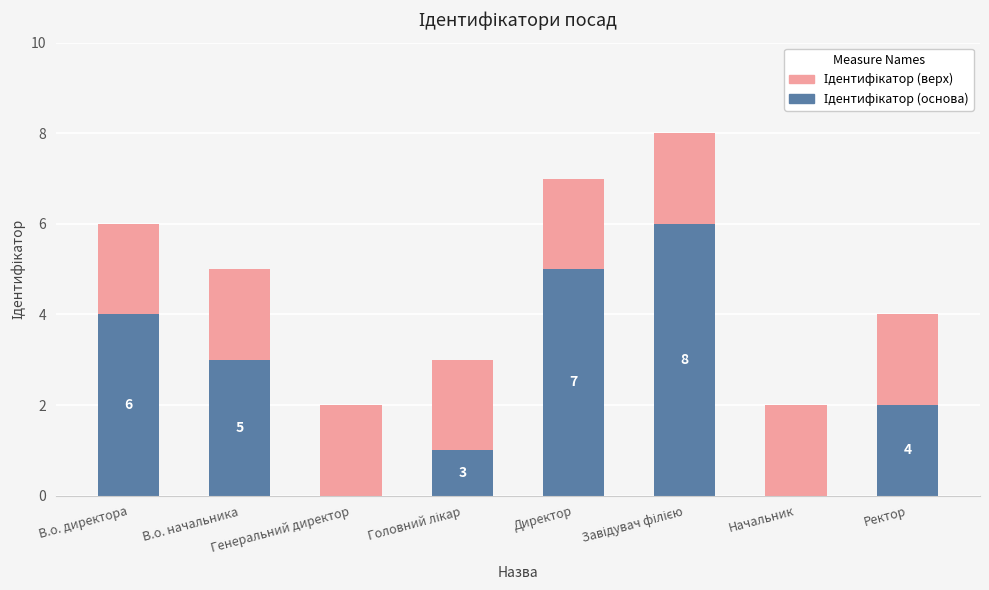

Are the bars grouped side by side (vs. stacked)?

No